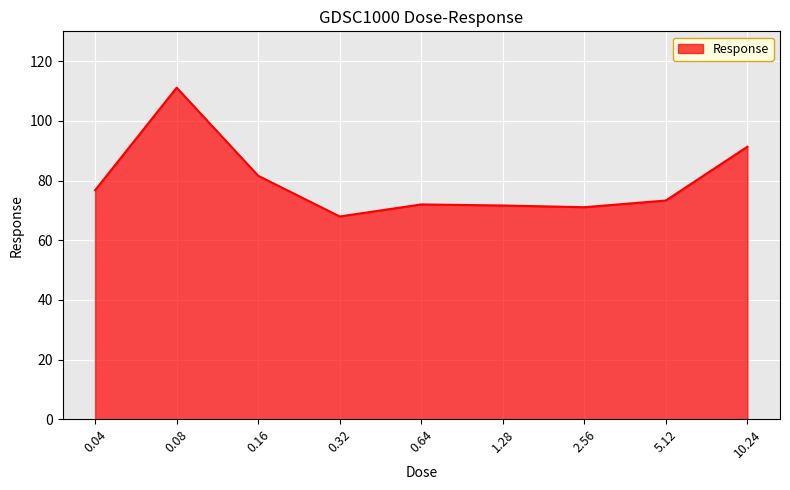

What position from the left is 2.56?

7